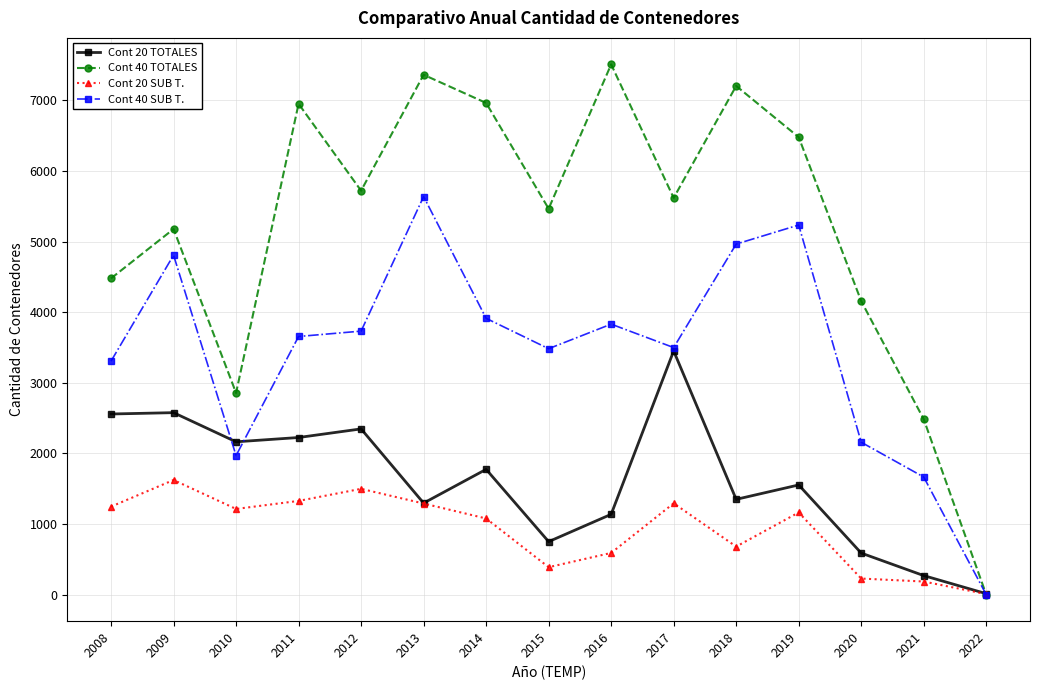

Which series has the largest range (max minus min)?

Cont 40 TOTALES